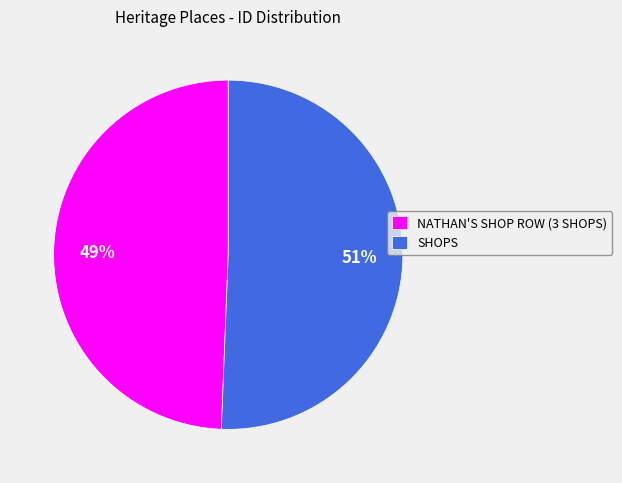

Between NATHAN'S SHOP ROW (3 SHOPS) and SHOPS, which is larger?

SHOPS